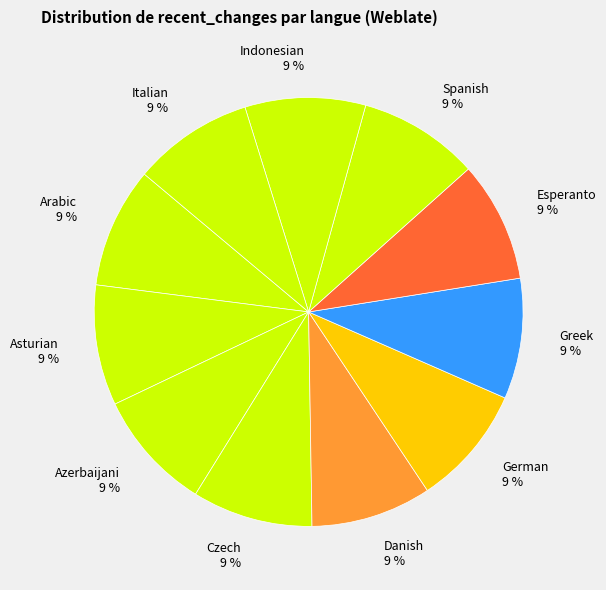

Is the sum of Spanish 9 % and Esperanto 9 % greater than half?

No